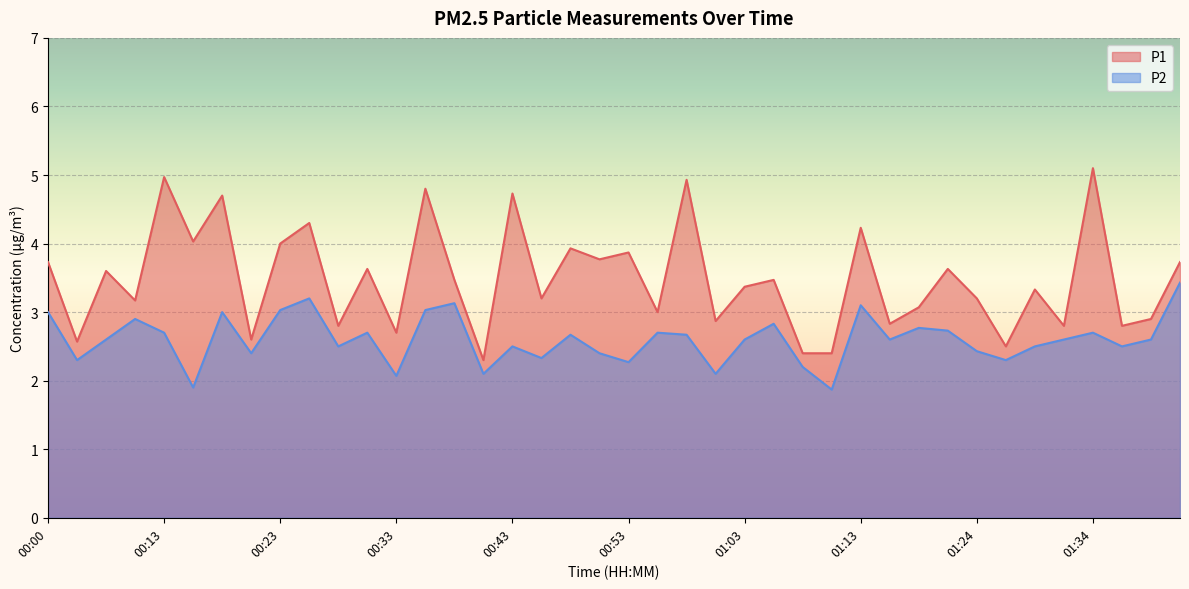

At how many categories does at least one series exceed 3?

26